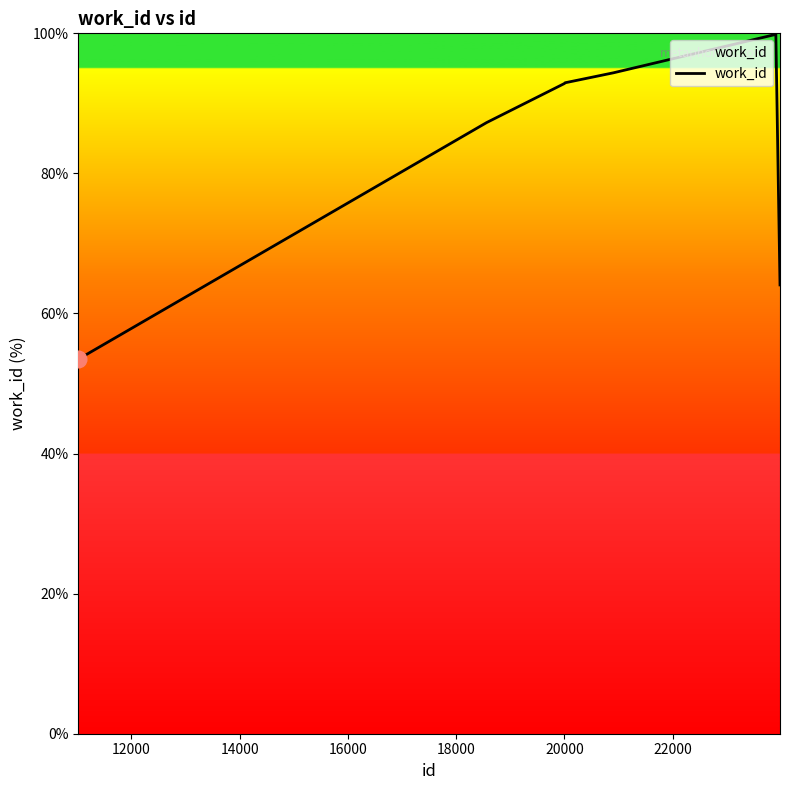

What is the minimum value shown in the chart?

53.5